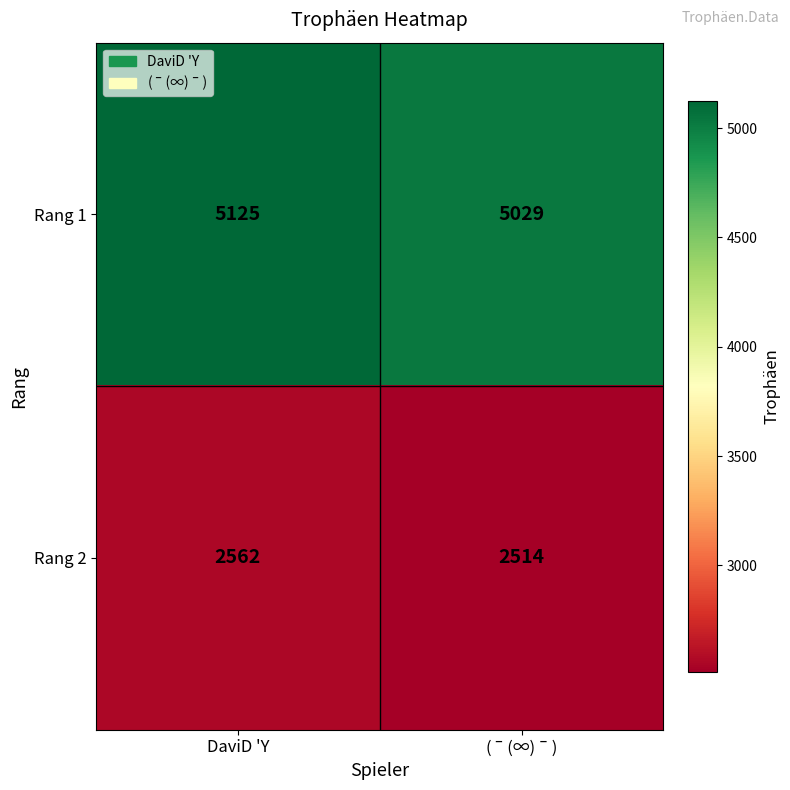

True or false: Rang 2 has a value of 2514 at (ˉ(∞)ˉ).

True